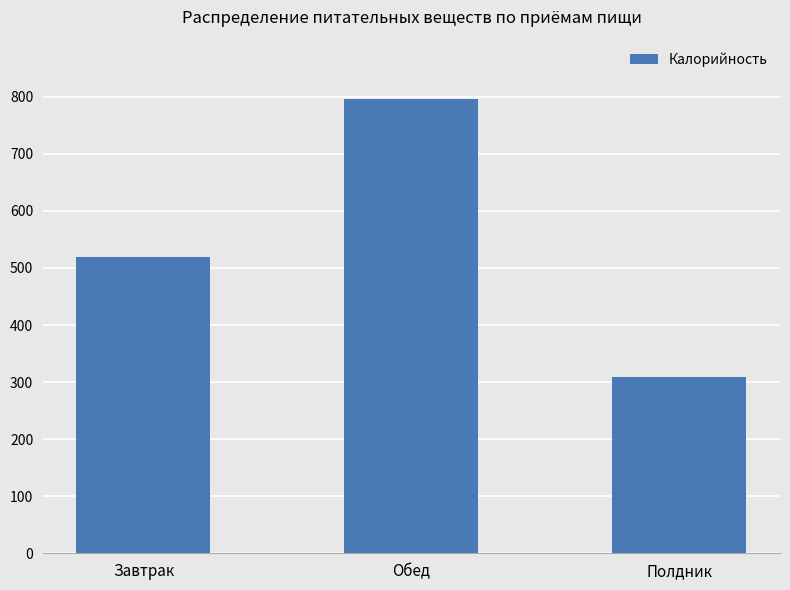

Rank the categories by value from highest to lowest.

Обед, Завтрак, Полдник